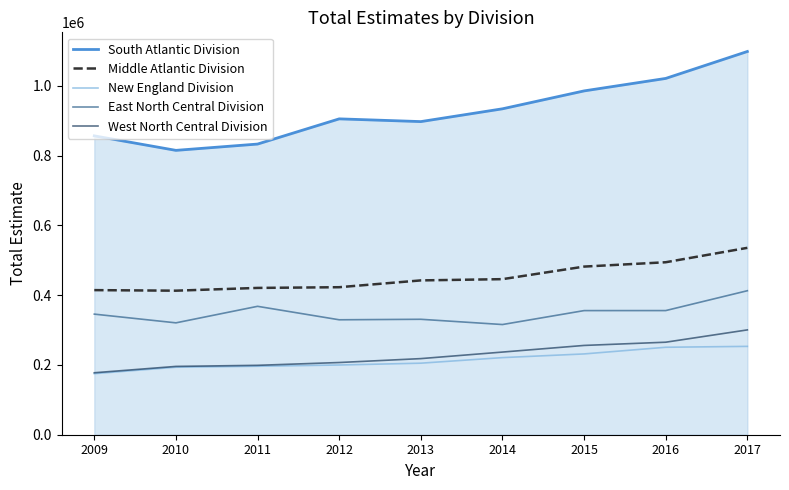

Rank the categories by Middle Atlantic Division value from lowest to highest.

2010, 2009, 2011, 2012, 2013, 2014, 2015, 2016, 2017